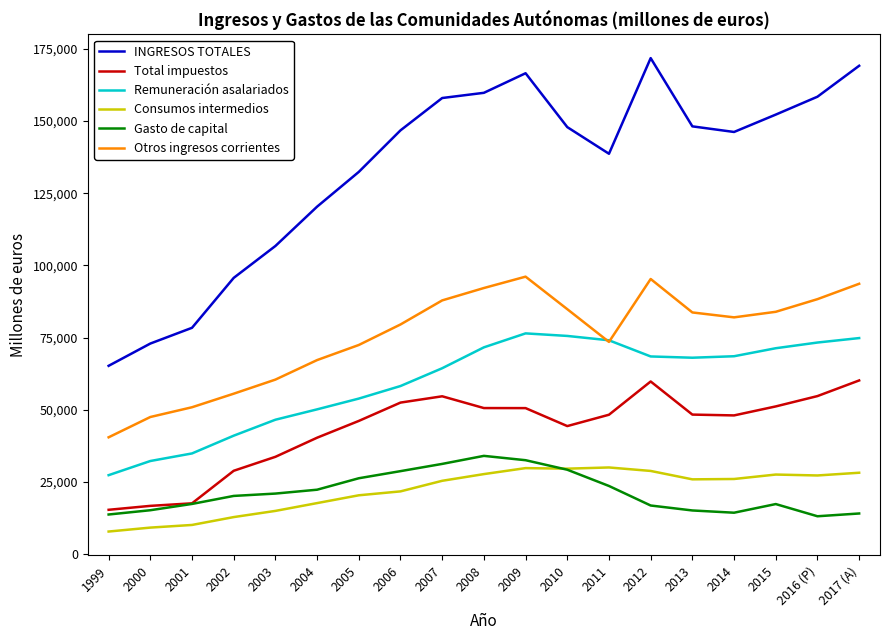

What is the approximate value of INGRESOS TOTALES at 2017 (A)?

169153